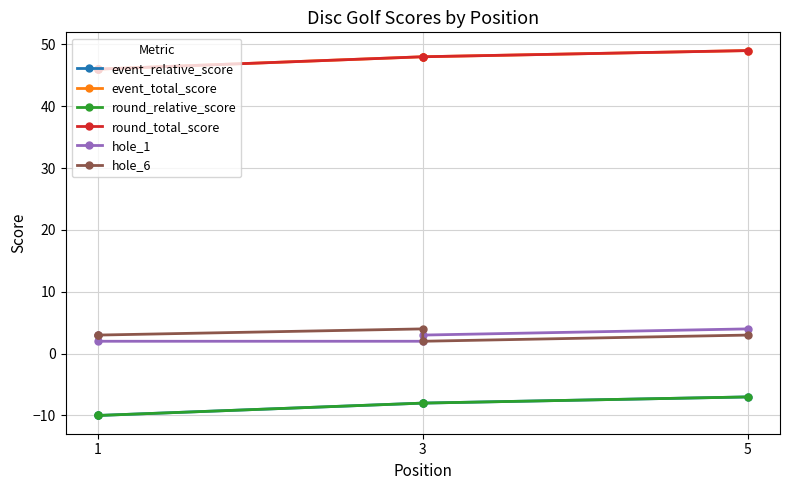

What is the sum of the event_total_score values at 3 and 1?

94